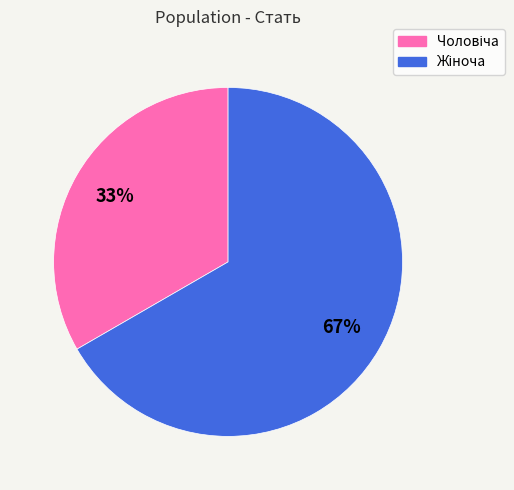

To the nearest percent, what is the average slice percentage?

50%